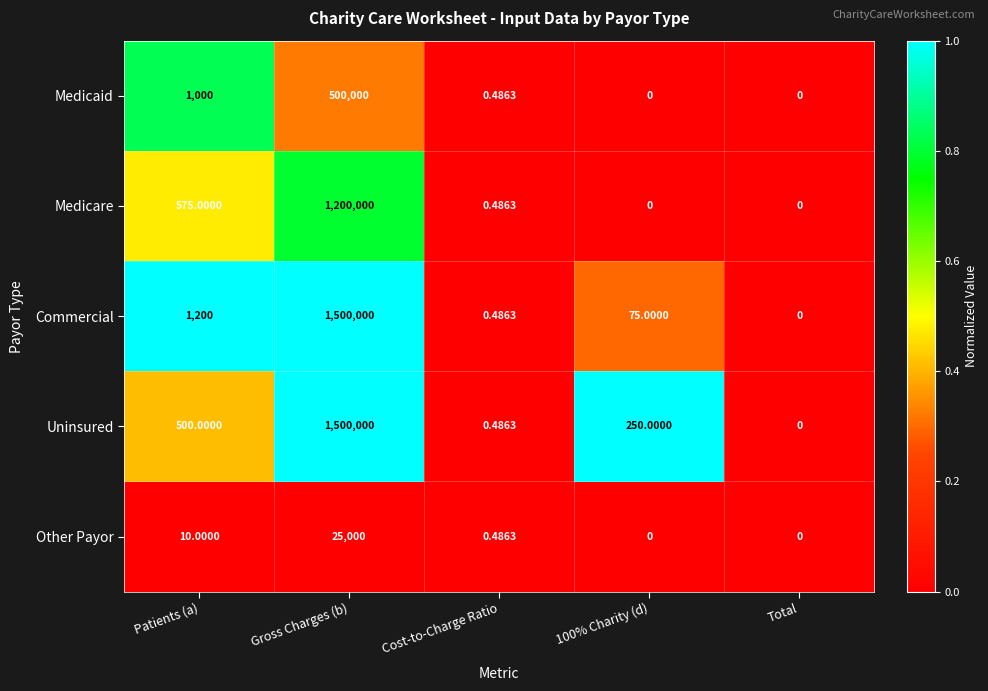

At Patients (a), list the series in order from smallest to largest.

Other Payor, Uninsured, Medicare, Medicaid, Commercial